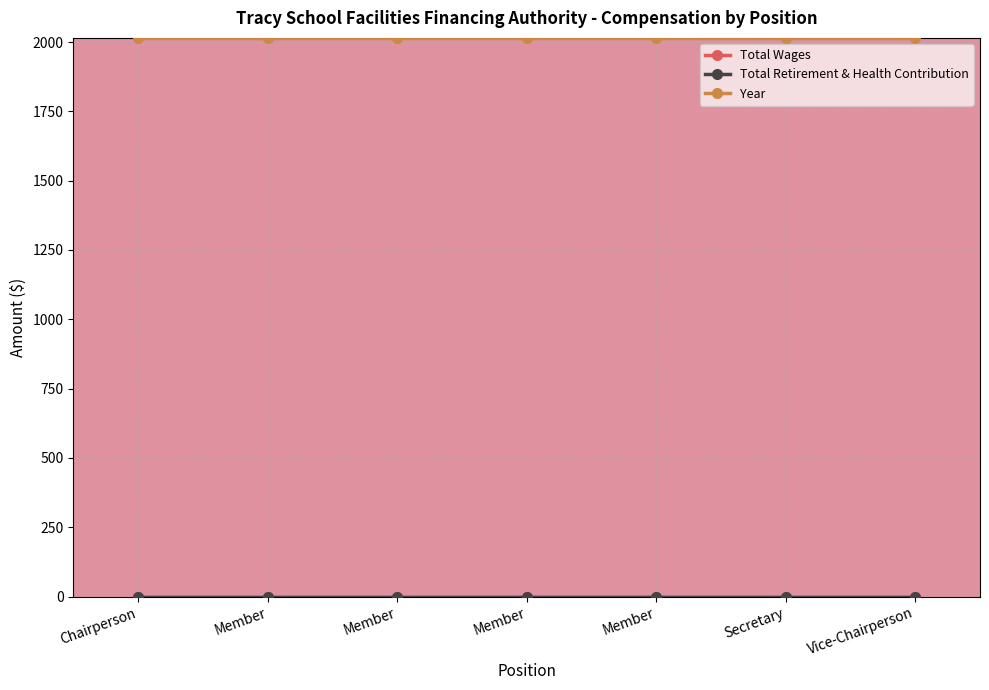

What is the value of the Year point at the 4th from the left?

2015